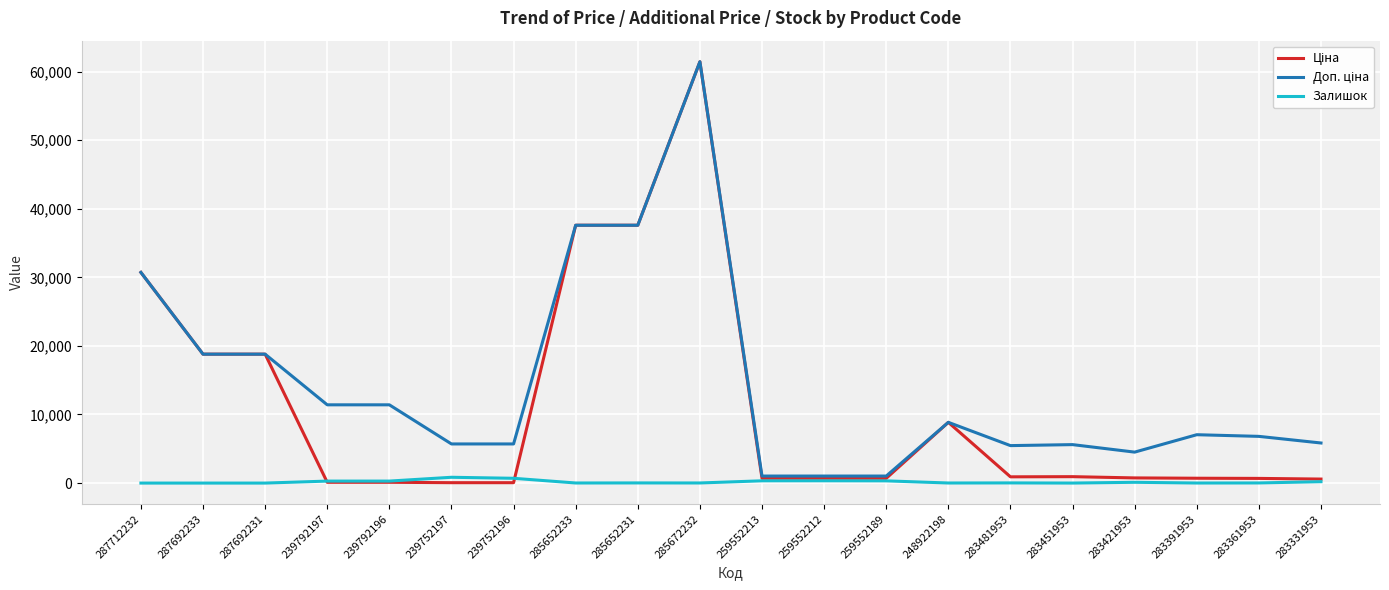

What is the difference between the highest and lowest values at 287692231?

18796.8